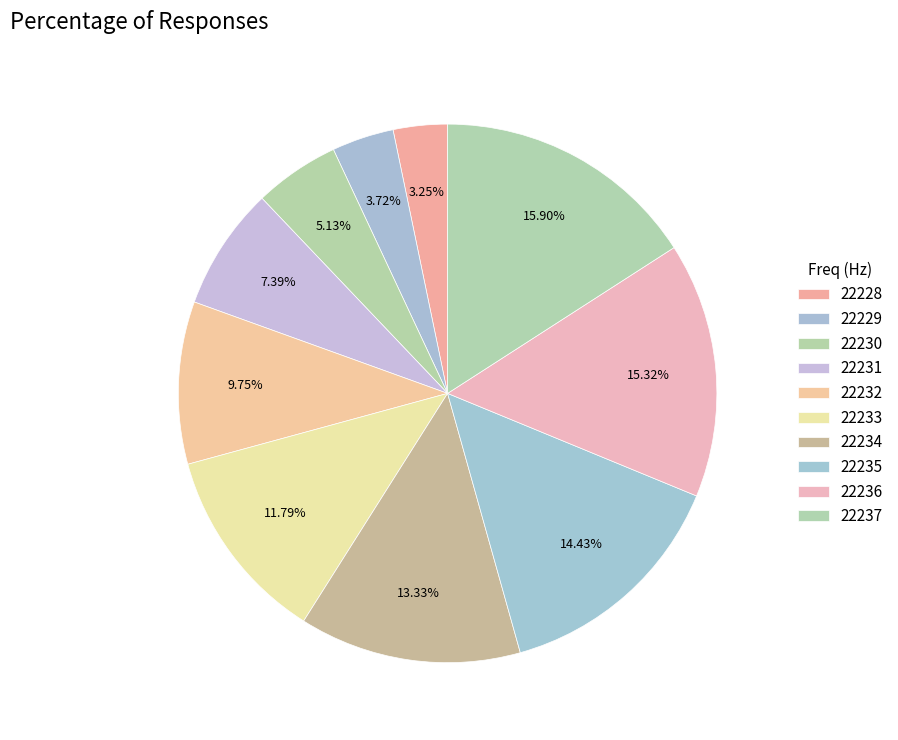

How many slices are in this pie chart?

10